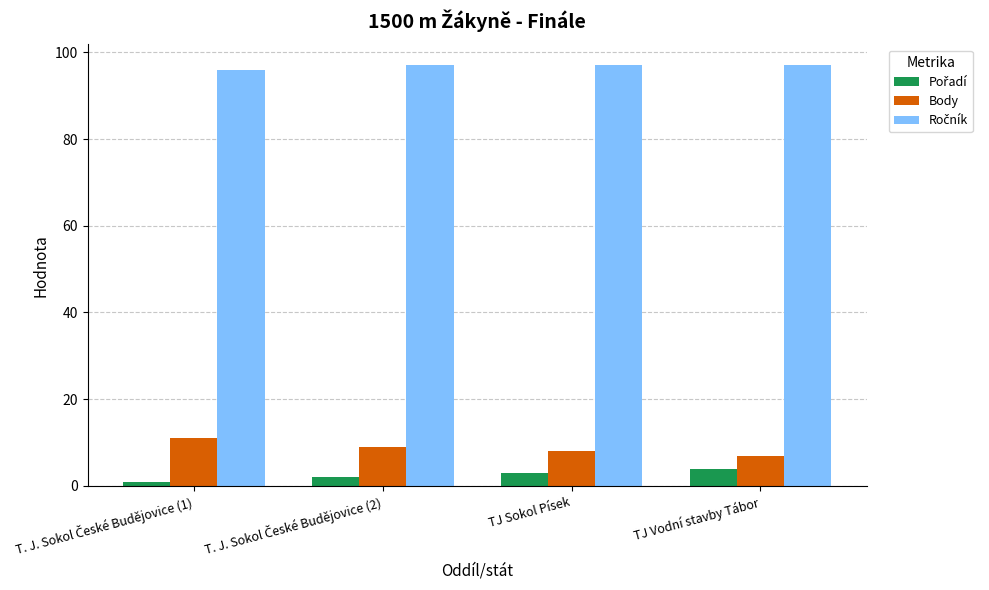

The Body series shows 7 at TJ Vodní stavby Tábor. True or false?

True